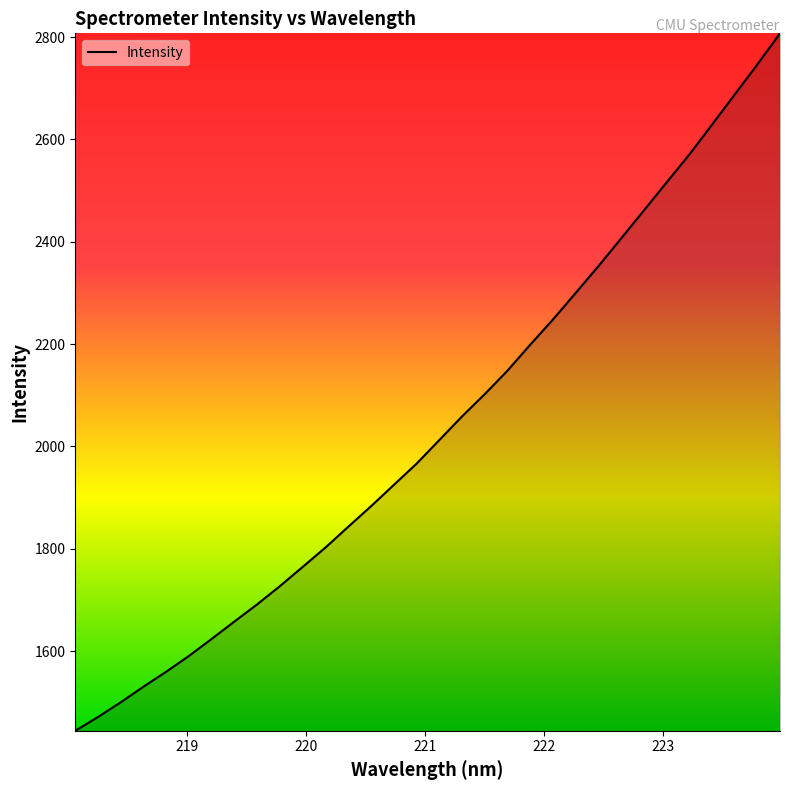

What is the difference between the maximum and minimum values?

1363.3